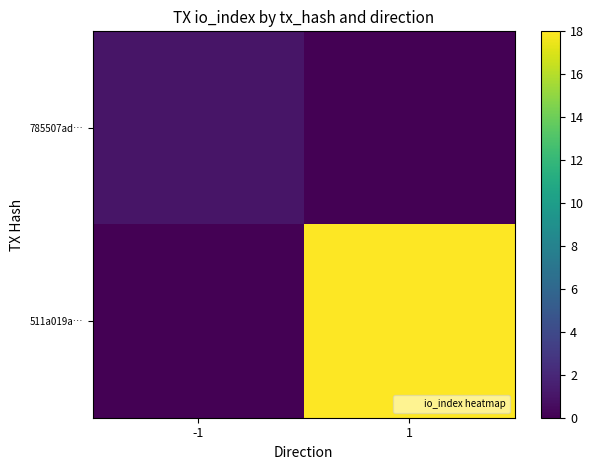

Reading left to right, what are all the values shown in this chart?

785507ad…: -1=1	1=0
511a019a…: -1=0	1=18